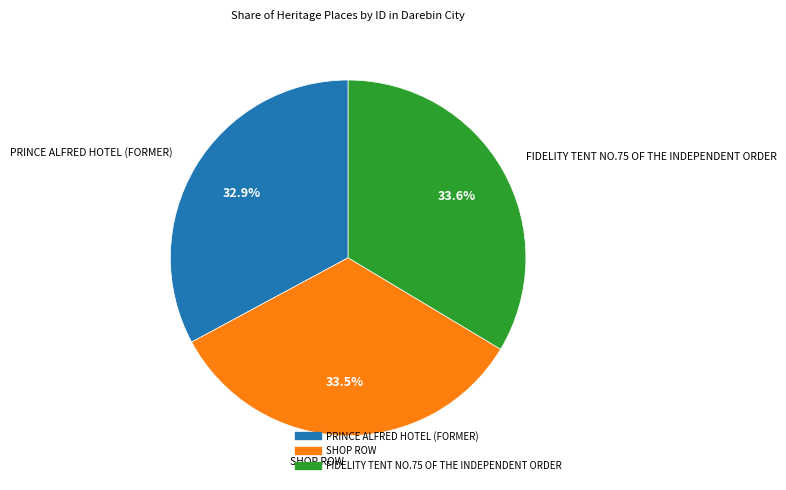

The SHOP ROW slice represents 20% of the pie. True or false?

False